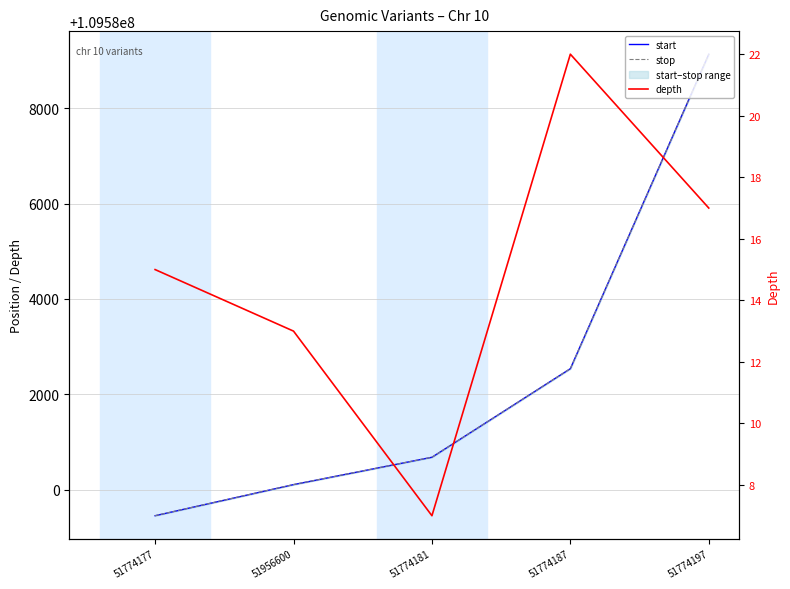

What is the maximum value for stop?

109589130